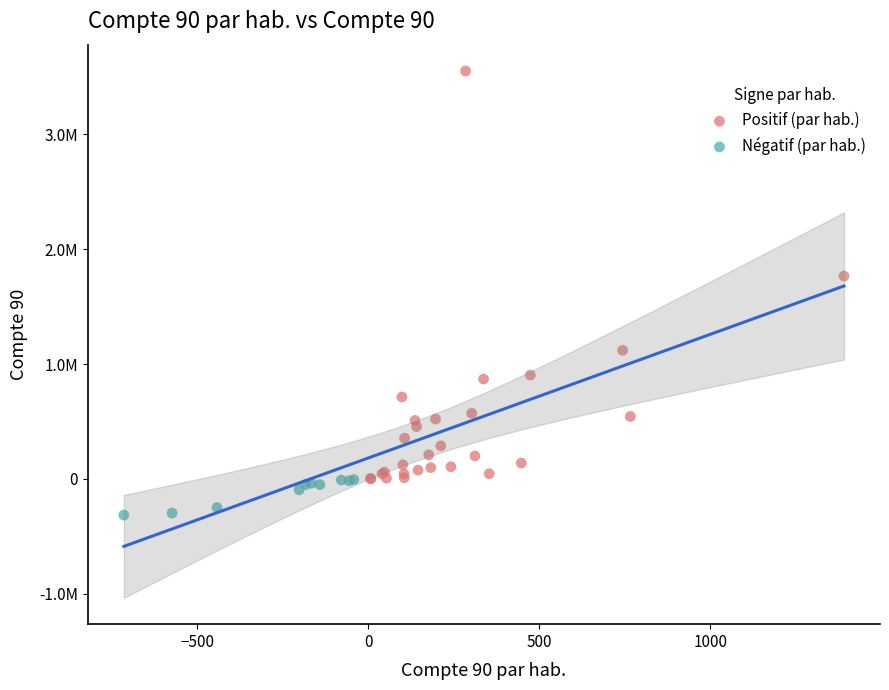

What are all the series names shown in the legend?

Positif (par hab.), Négatif (par hab.)